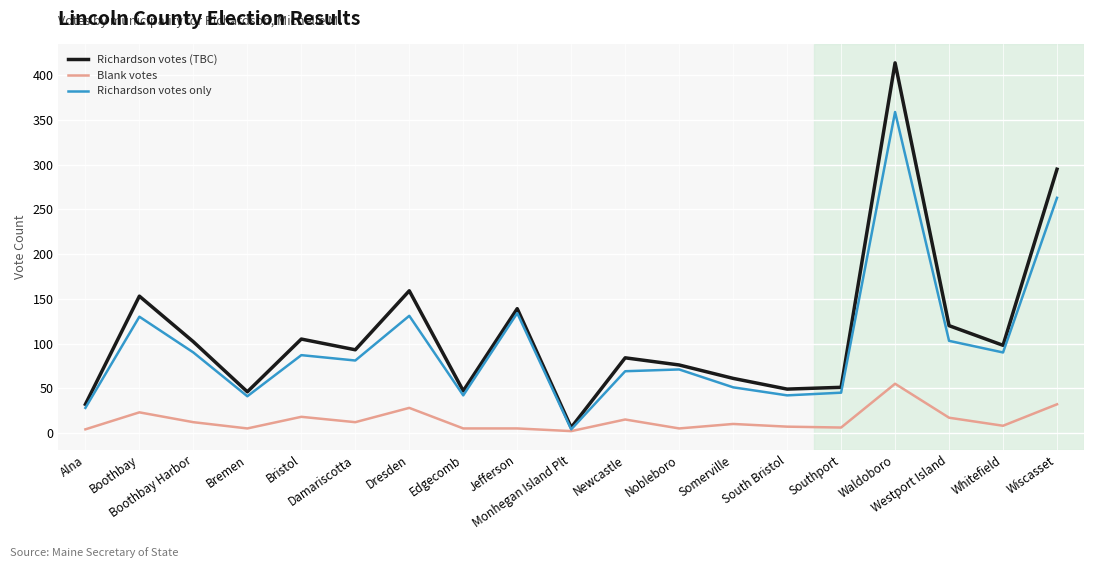

Which series has the largest total across all categories?

Richardson votes (TBC)